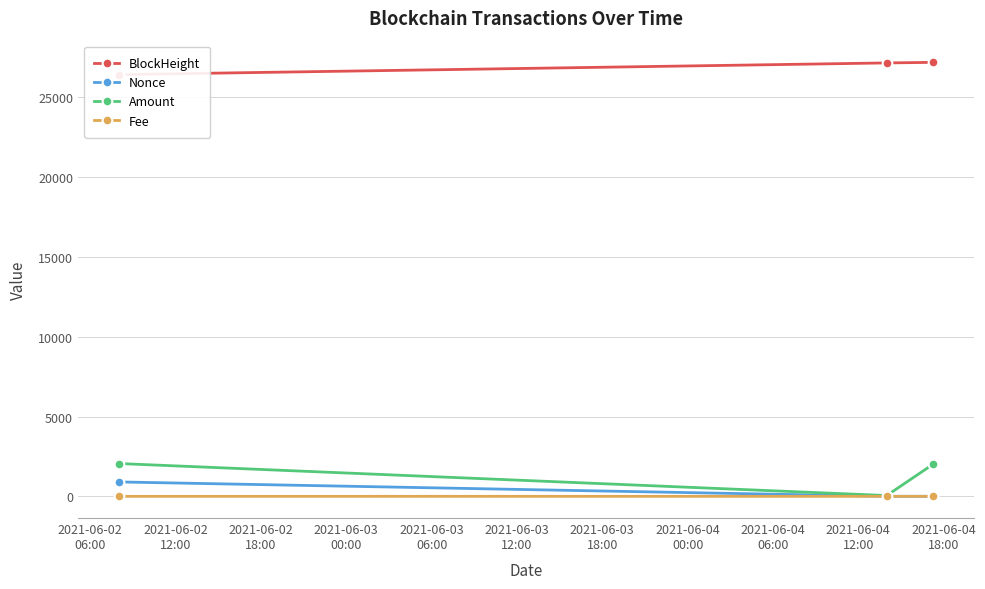

What is the value of the Amount point at the 3rd from the left?

2004.0